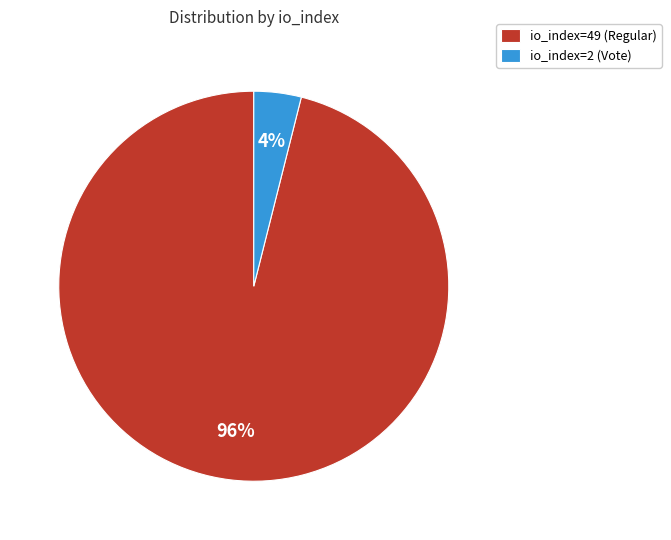

Count the number of slices in the pie.

2